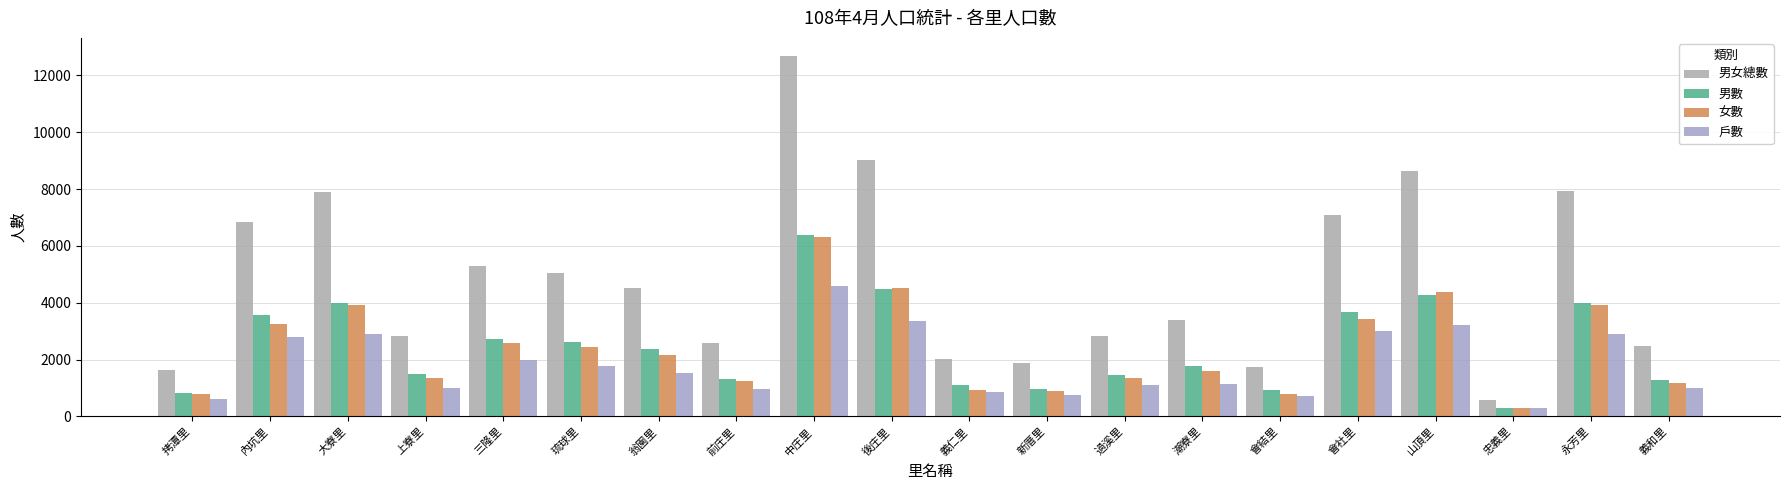

Count the number of categories in the chart.

20